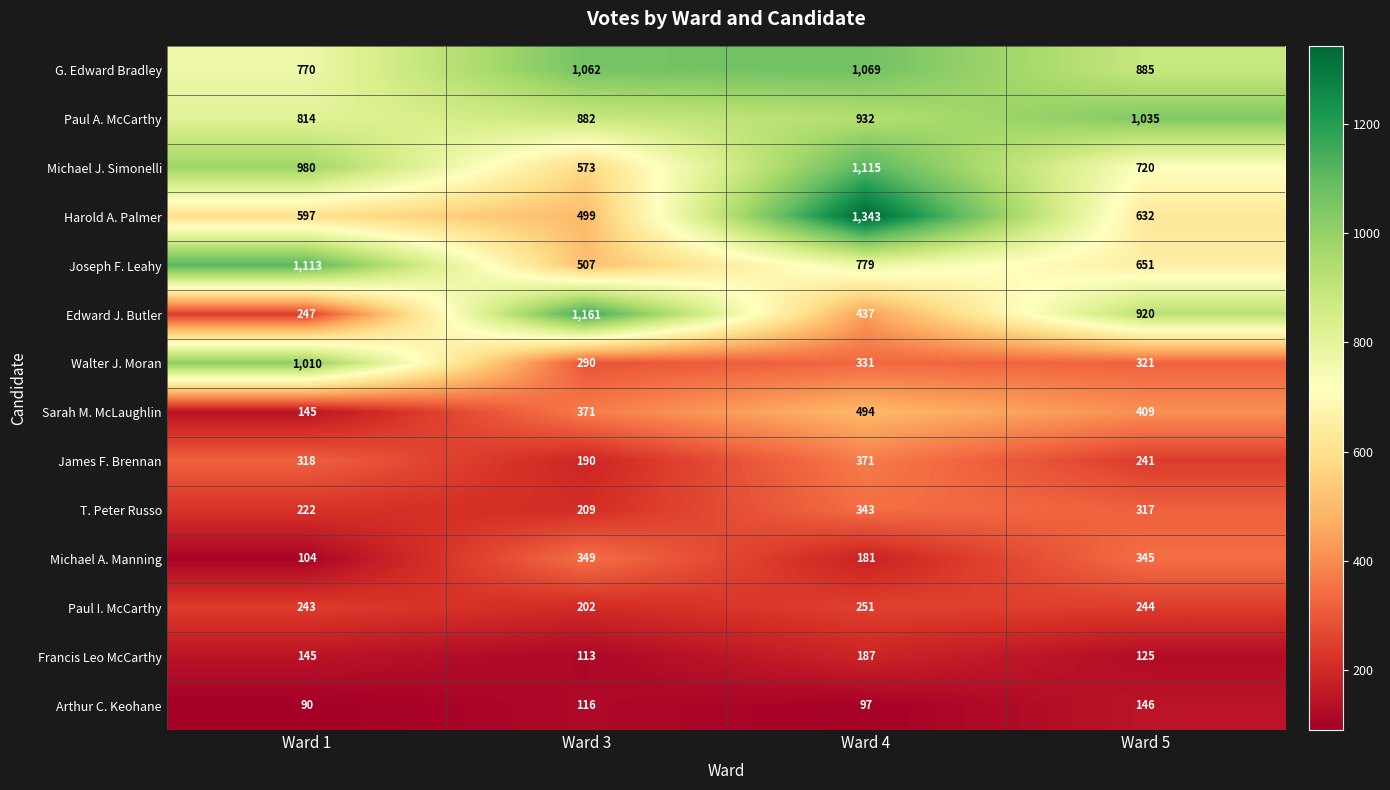

The value of Harold A. Palmer at Ward 1 is 356. True or false?

False